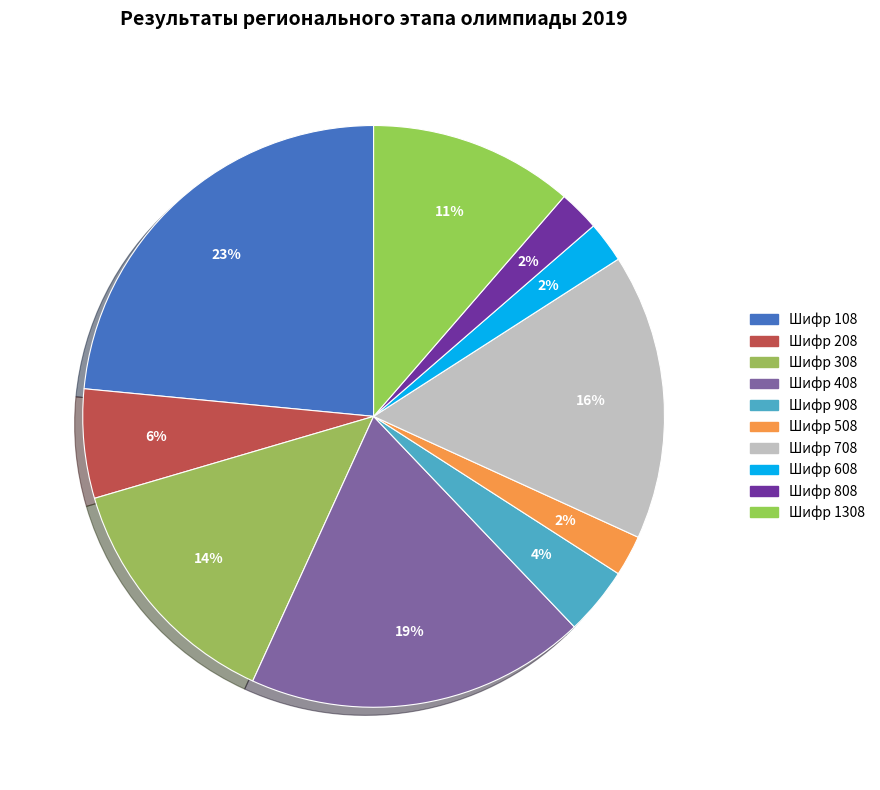

How many segments does this pie chart have?

10